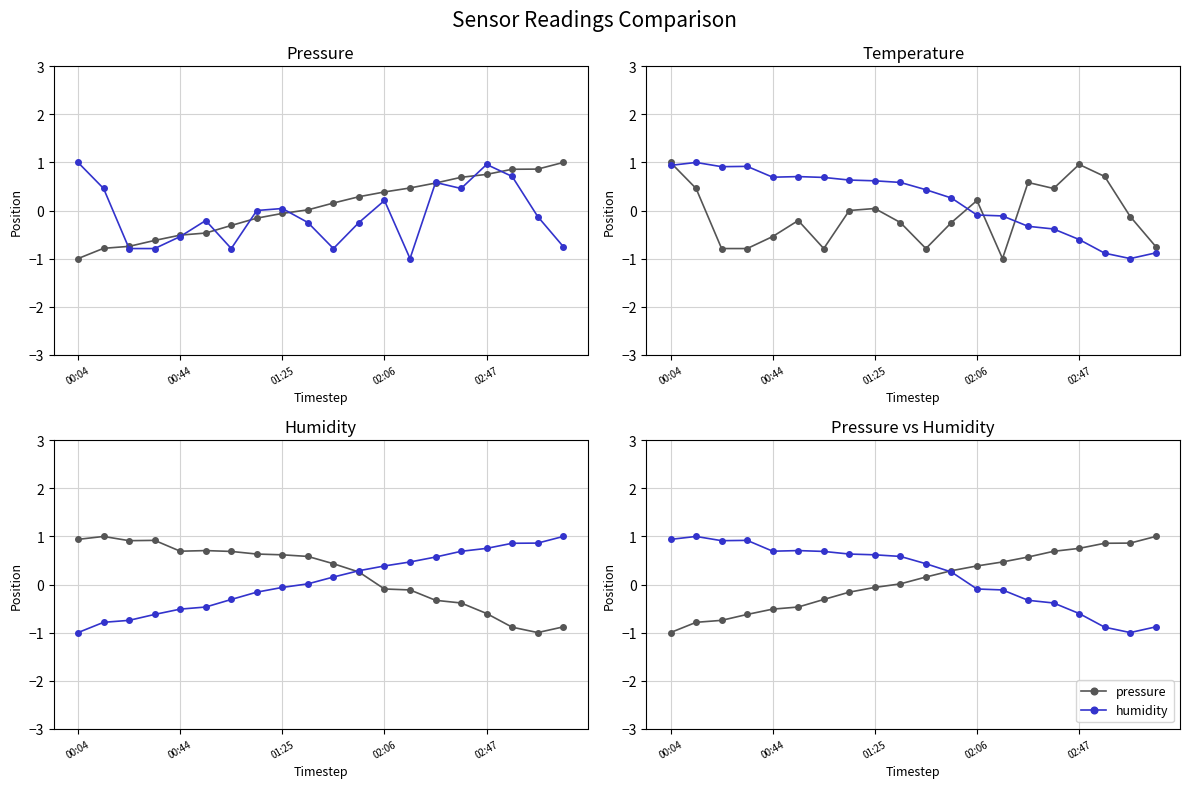

Reading left to right, list all the values displayed in this chart.

pressure: -1.0	-0.8	-0.7	-0.6	-0.5	-0.5	-0.3	-0.2	-0.1	0.0	0.2	0.3	0.4	0.5	0.6	0.7	0.8	0.9	0.9	1.0
temperature: 1.0	0.5	-0.8	-0.8	-0.5	-0.2	-0.8	0.0	0.0	-0.3	-0.8	-0.3	0.2	-1.0	0.6	0.5	1.0	0.7	-0.1	-0.7
humidity: 0.9	1.0	0.9	0.9	0.7	0.7	0.7	0.6	0.6	0.6	0.4	0.3	-0.1	-0.1	-0.3	-0.4	-0.6	-0.9	-1.0	-0.9